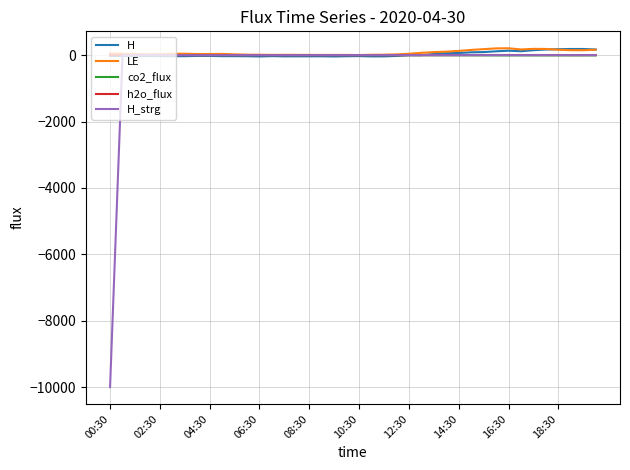

Which series has the largest range (max minus min)?

H_strg